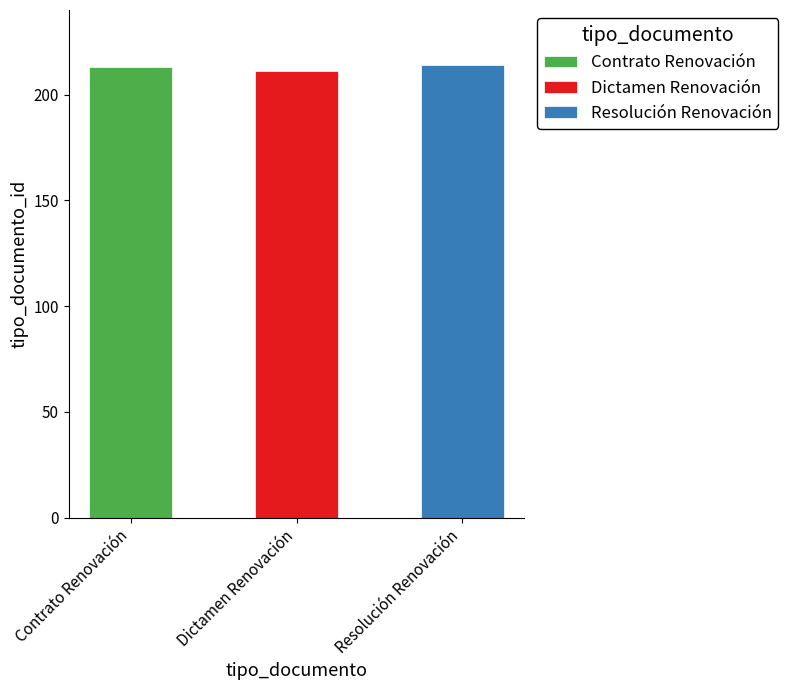

What is the difference between the maximum and minimum values?

3